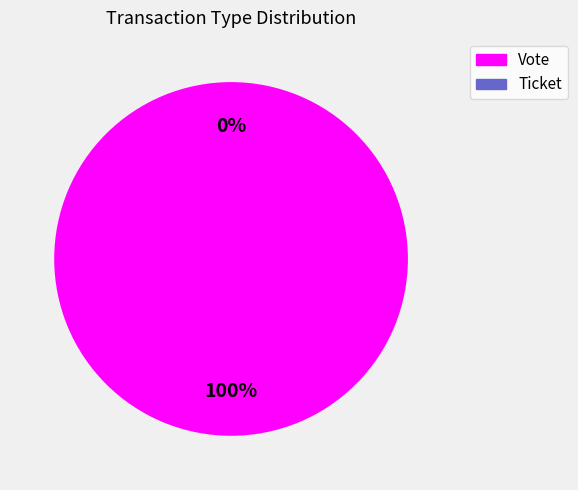

Which slice represents more than half of the pie?

Vote